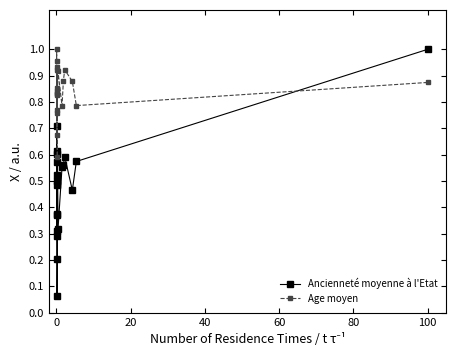

What is the difference between the maximum and minimum values in the Age moyen series?

0.4